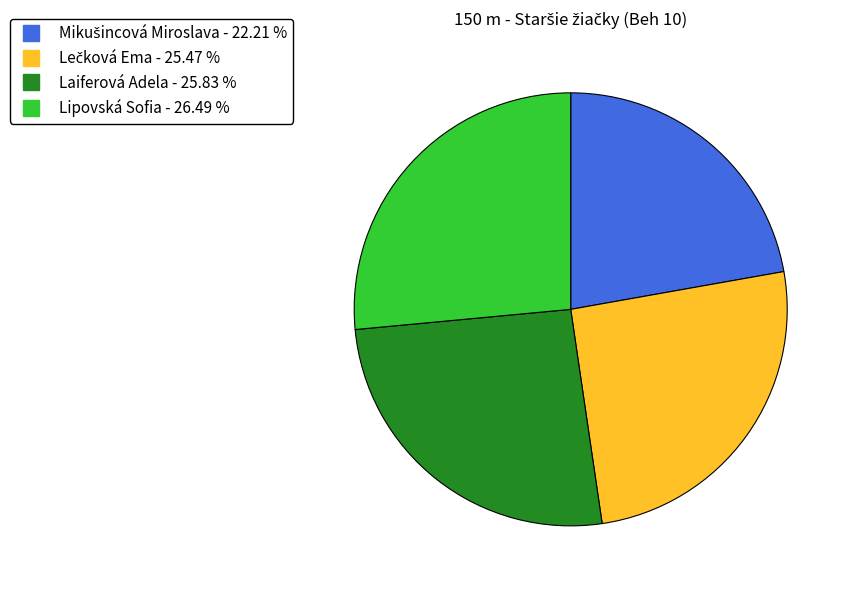

Is there any slice that represents more than half of the pie?

No